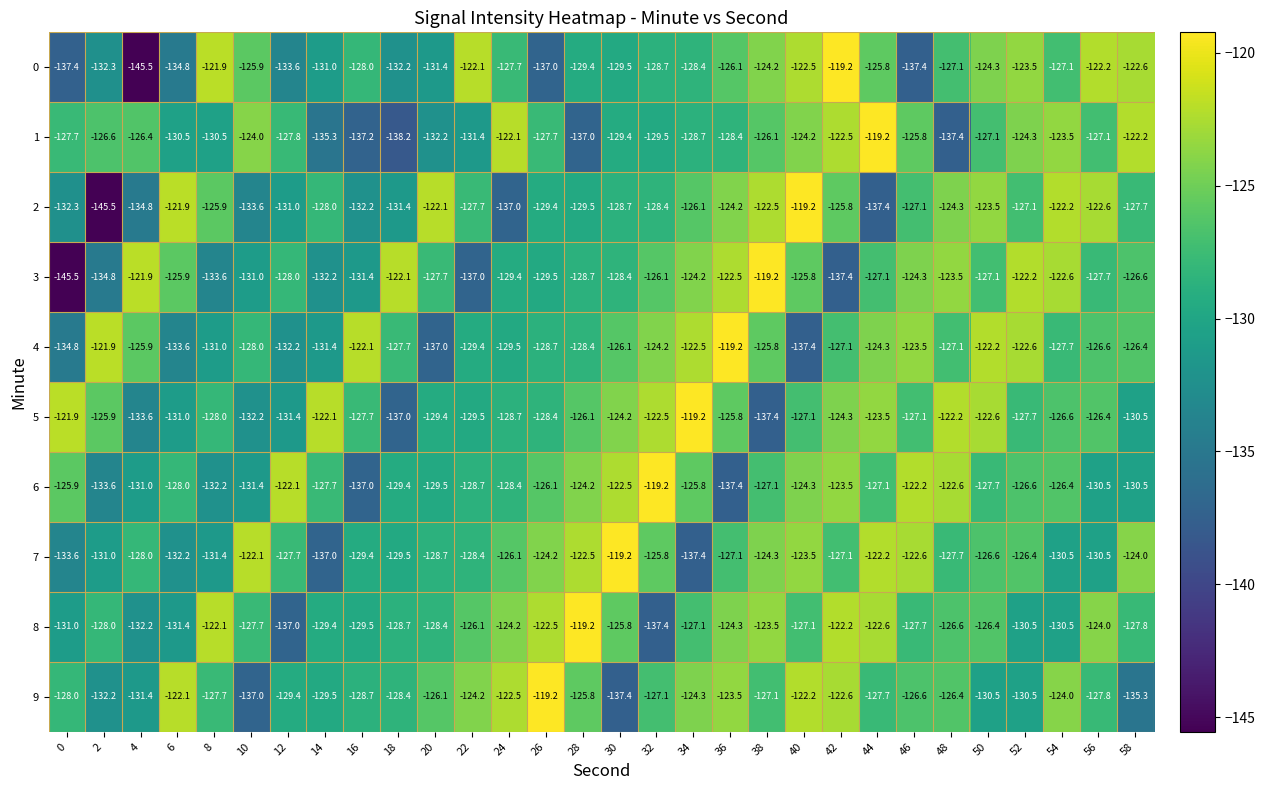

What is the difference between the maximum and second lowest values in the 0 series?

18.2